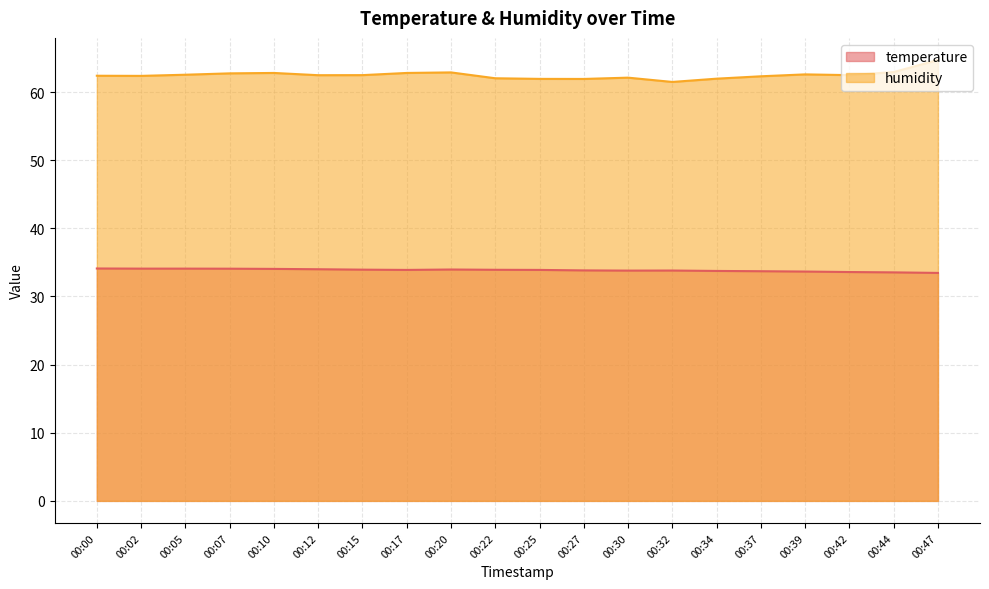

In humidity, how many points are lower than both neighbors (excluding endpoints)?

5